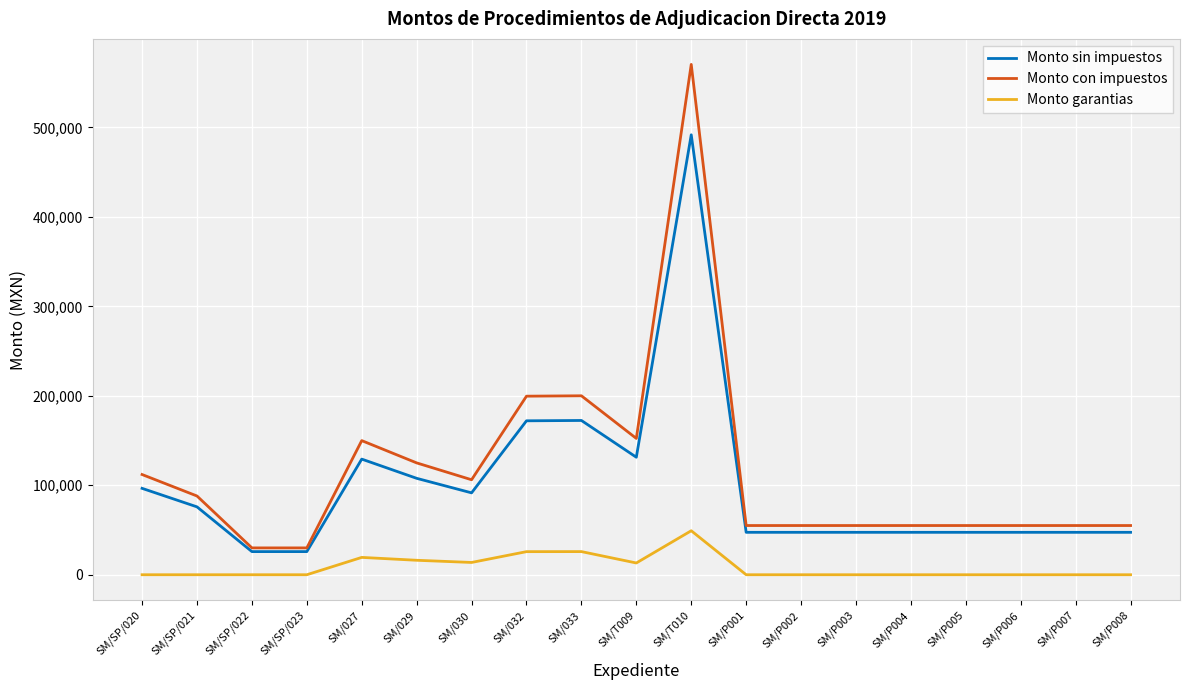

At which label does Monto sin impuestos first exceed 47413?

SM/SP/020